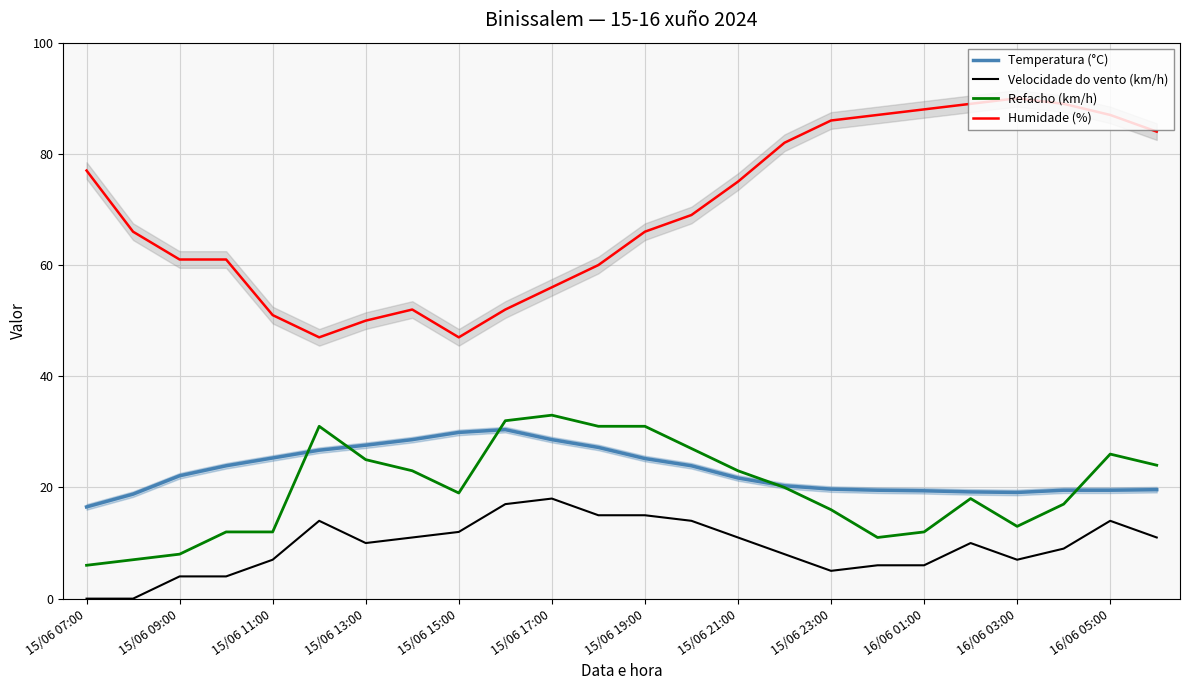

True or false: Humidade (%) and Velocidade do vento (km/h) intersect in this chart.

False